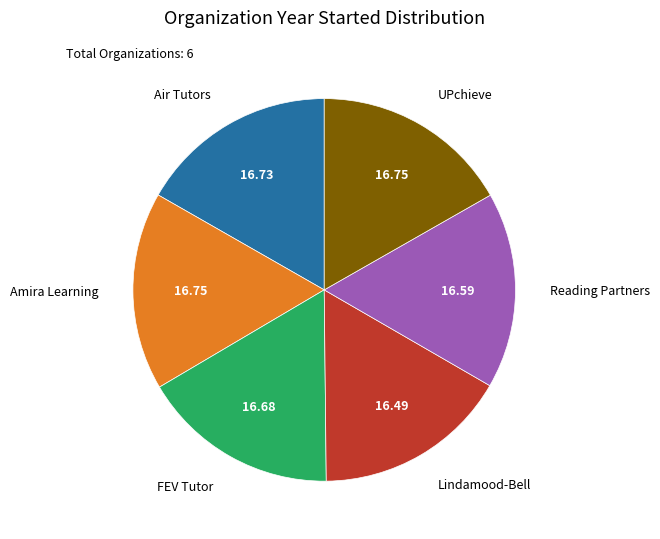

Is there a majority slice in this chart?

No